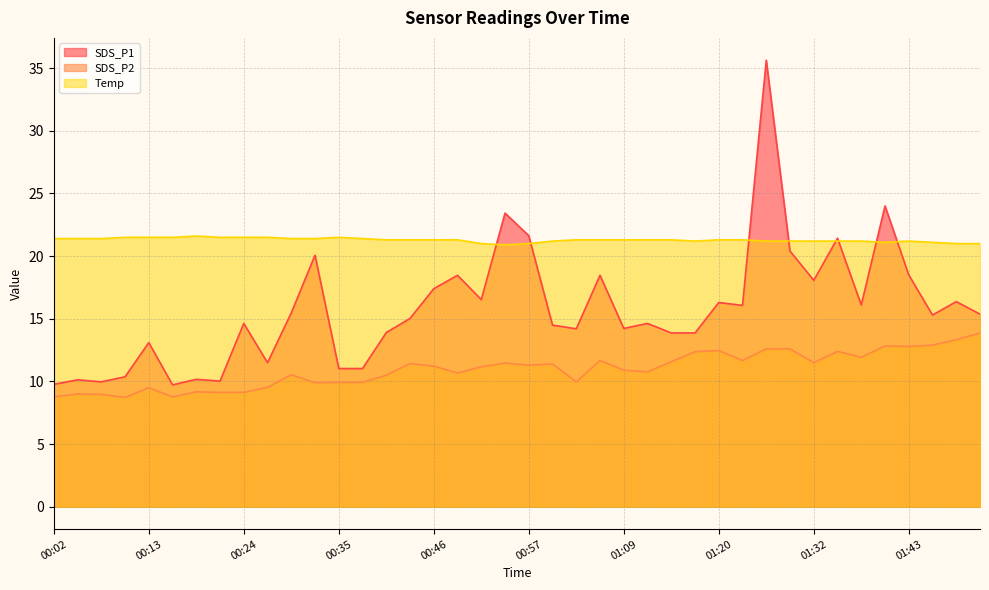

At which label does Temp first exceed 21?

00:02